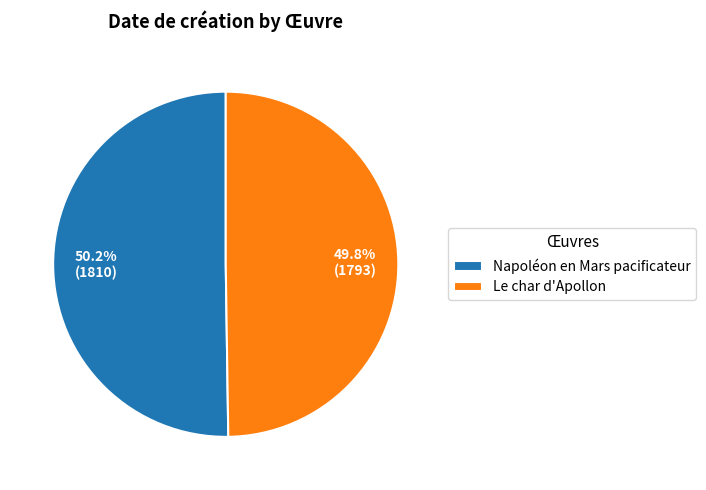

How much of the chart is everything except Napoléon en Mars pacificateur?

49.8%